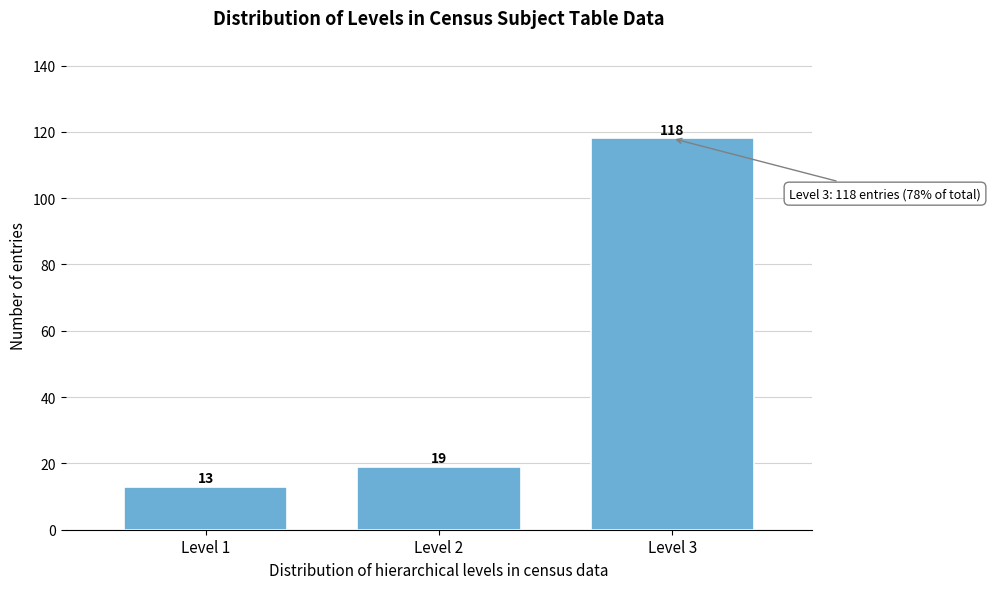

Reading left to right, what are all the values shown in this chart?

Level 1=13	Level 2=19	Level 3=118